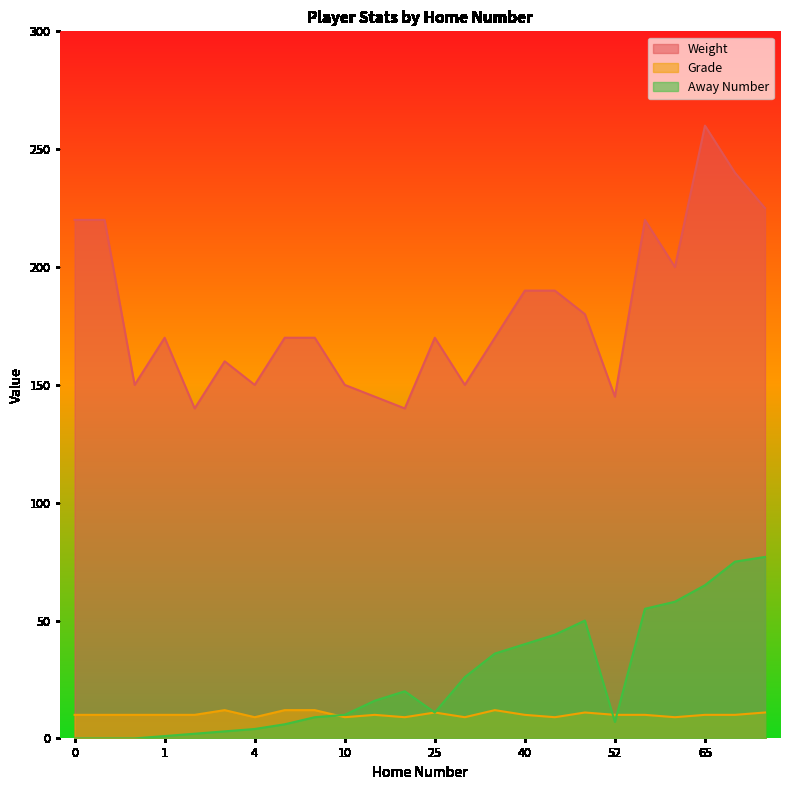

True or false: Away Number has a value of 128 at 75.

False